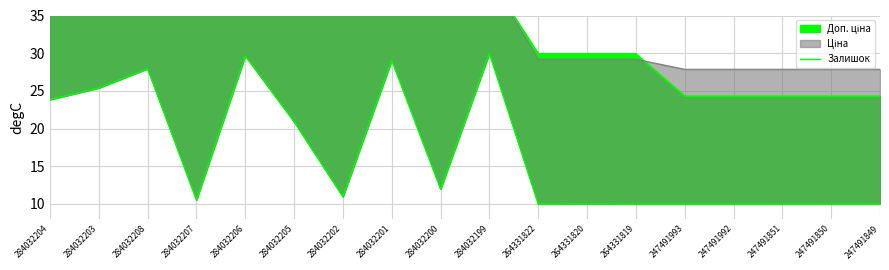

Where is the data nearest to the value 20?

284032205